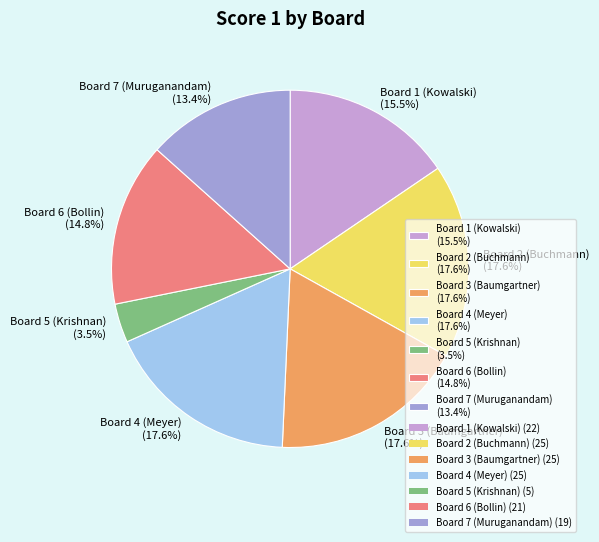

How many slices are in this pie chart?

7